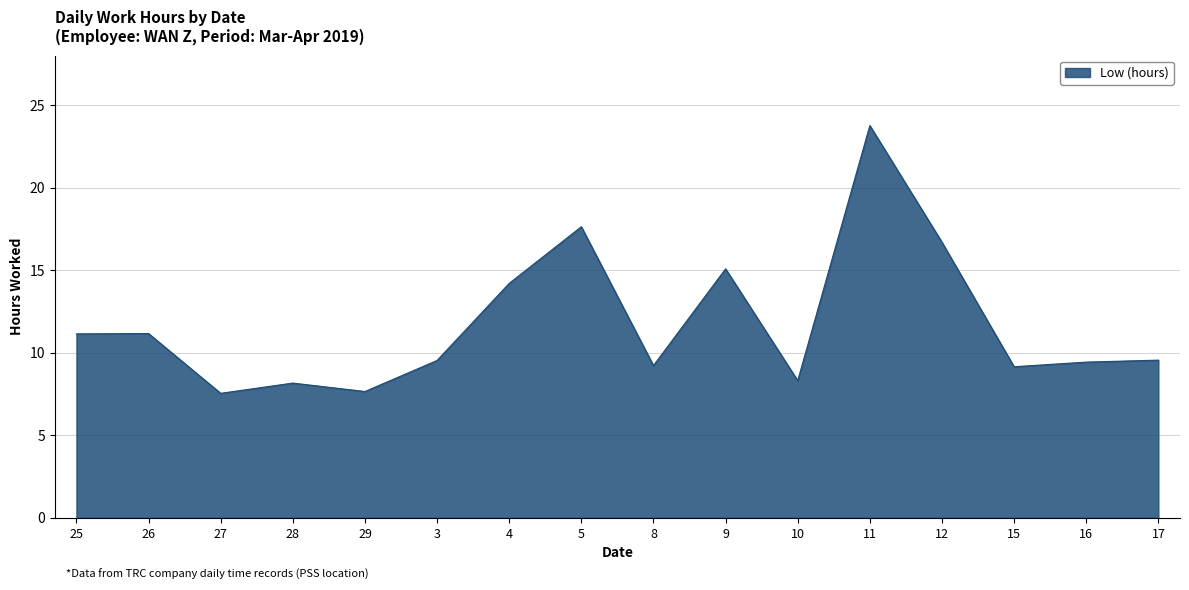

What is the difference between the values at 17 and 5?

8.1